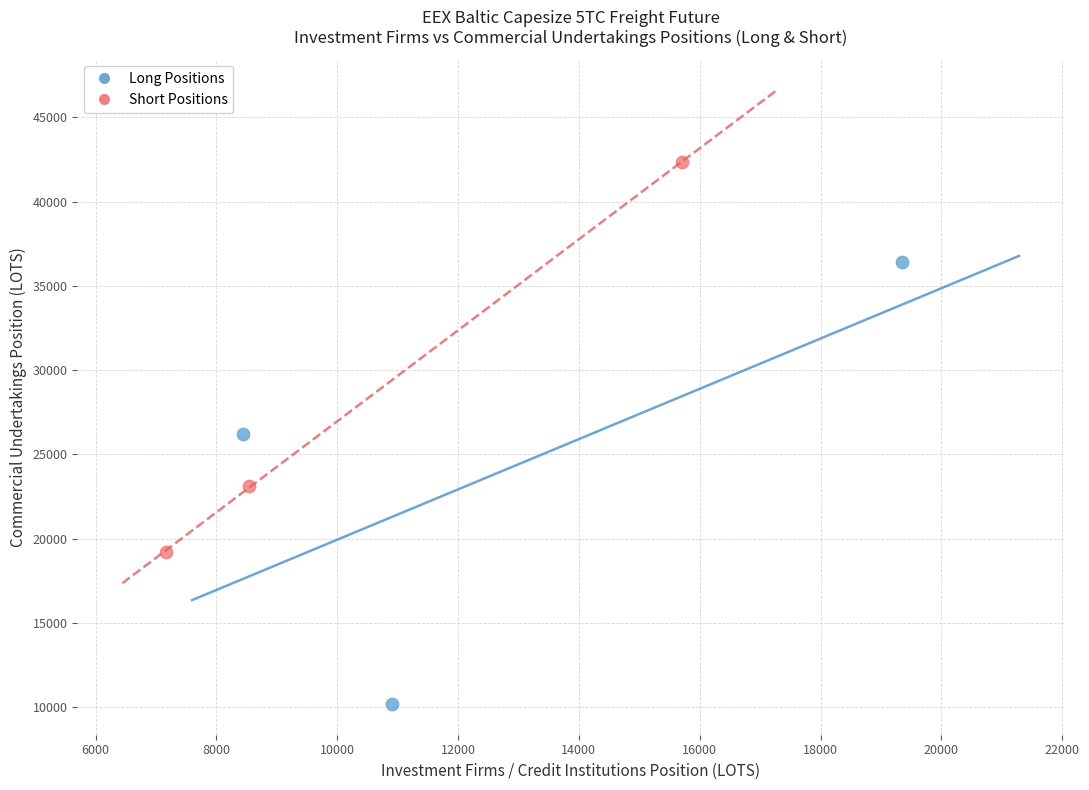

Which series reaches the minimum Y coordinate?

Long Positions